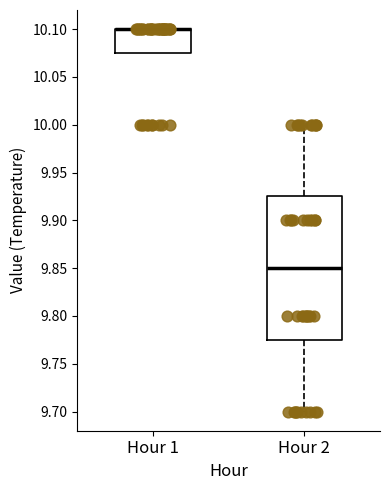

Reading left to right, transcribe this box plot: for each box, give where its median line is, the range the box spans, and where its two whiskers end, as read against the y-axis. The values are not printed on the chart, so give them approximately, as read against the axis.

Hour 1: median 10.100 (drawn on the box's upper edge), box 10.075 to 10.100, whiskers 10.075 to 10.100
Hour 2: median 9.850, box 9.775 to 9.925, whiskers 9.700 to 10.000